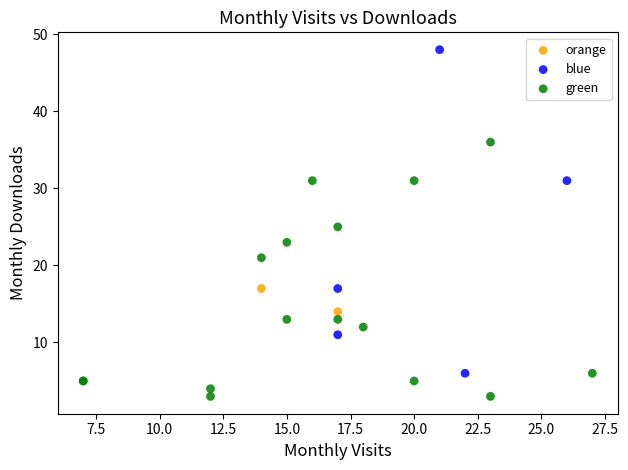

Which series has the largest Y range (max minus min)?

blue